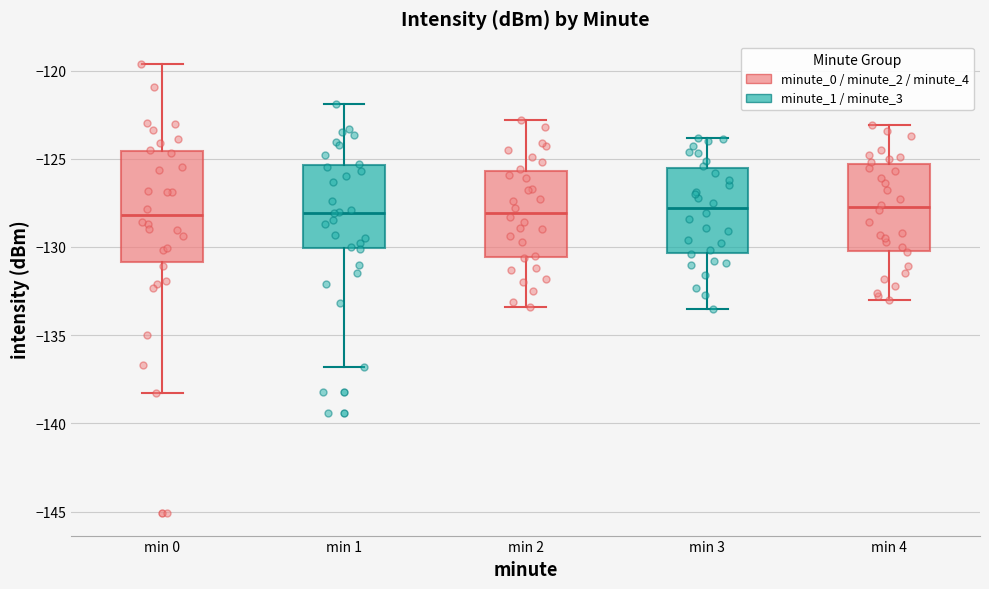

Where does the upper whisker of the box for min 2 end on the y-axis? The values are not printed on the chart, so give them approximately, as read against the axis.

-123.0